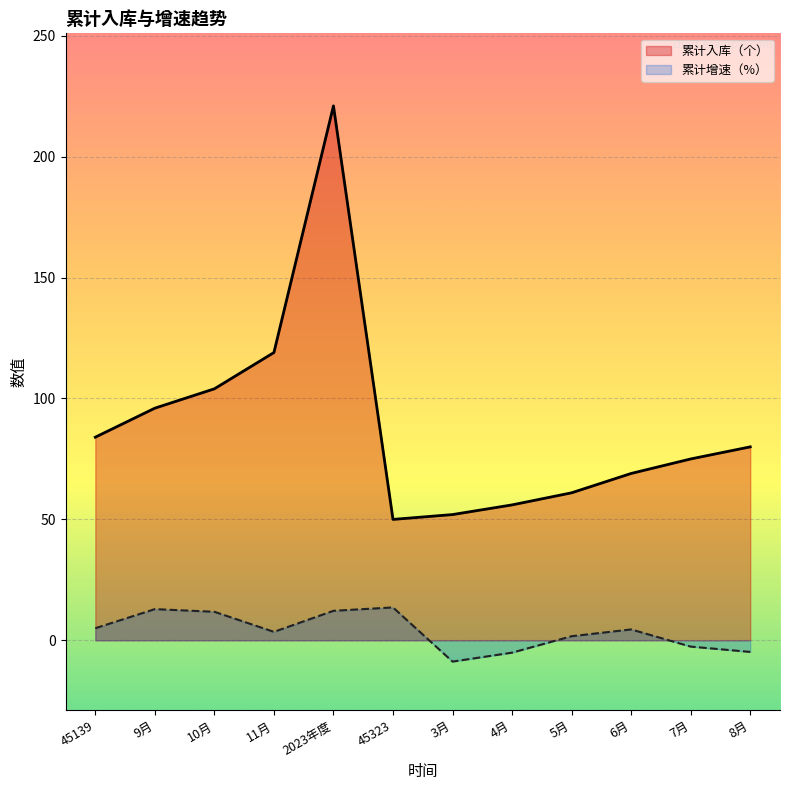

True or false: 累计增速（%） and 累计入库（个） cross at least once.

False